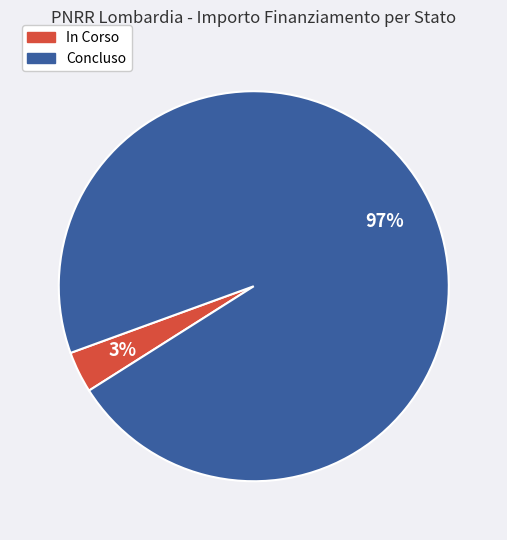

Count the number of slices in the pie.

2